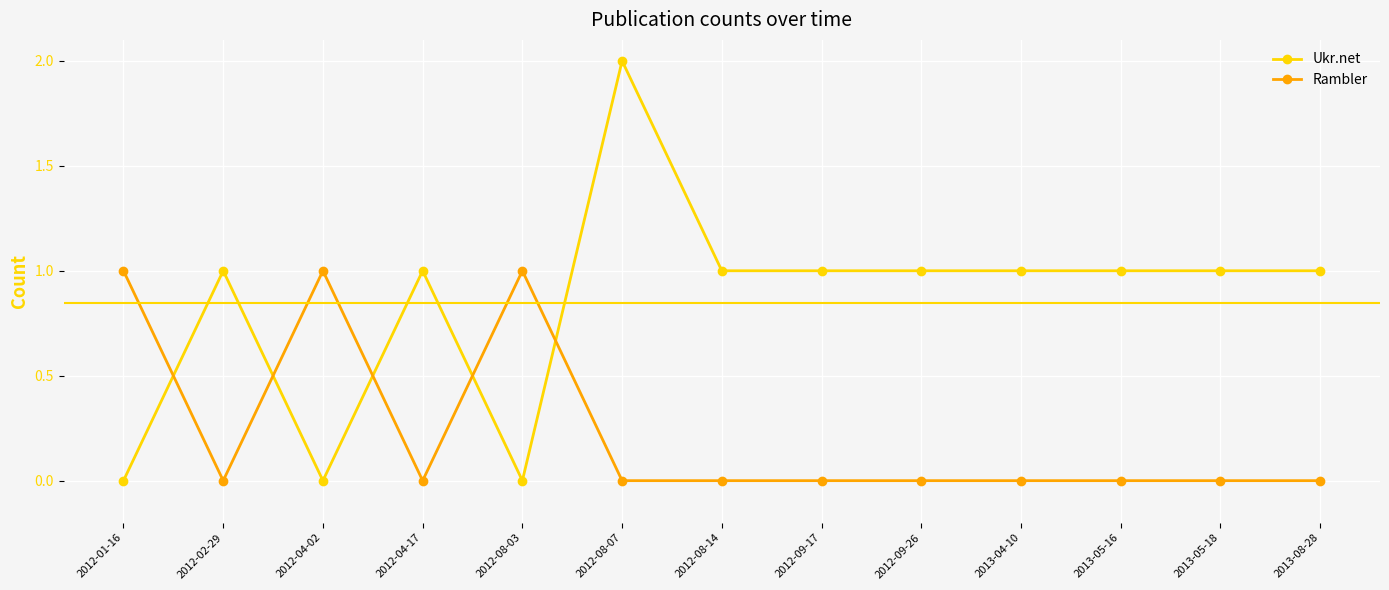

Count the number of categories in the chart.

13